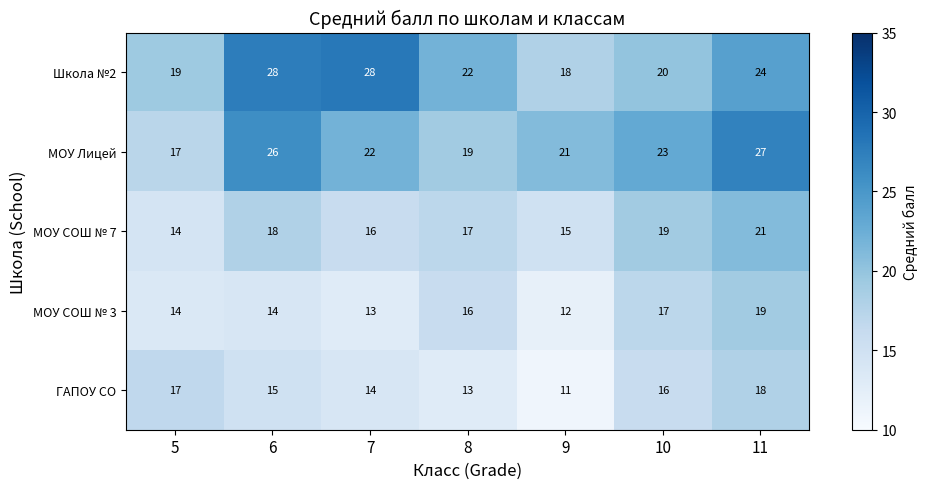

What is the spread (max minus min) of values at 8?

9